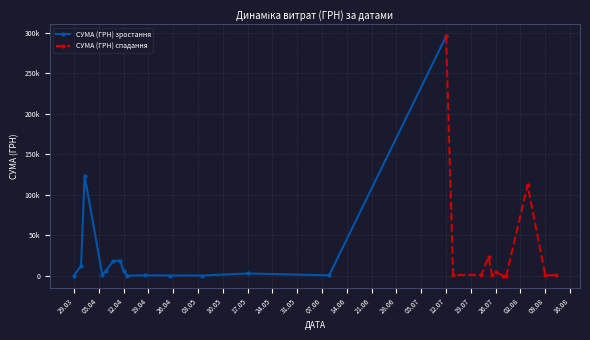

What is the value of the 34th point from the left?

574.6